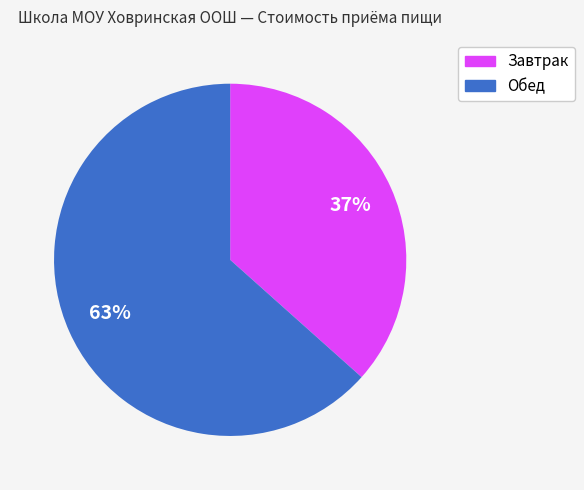

How many segments does this pie chart have?

2